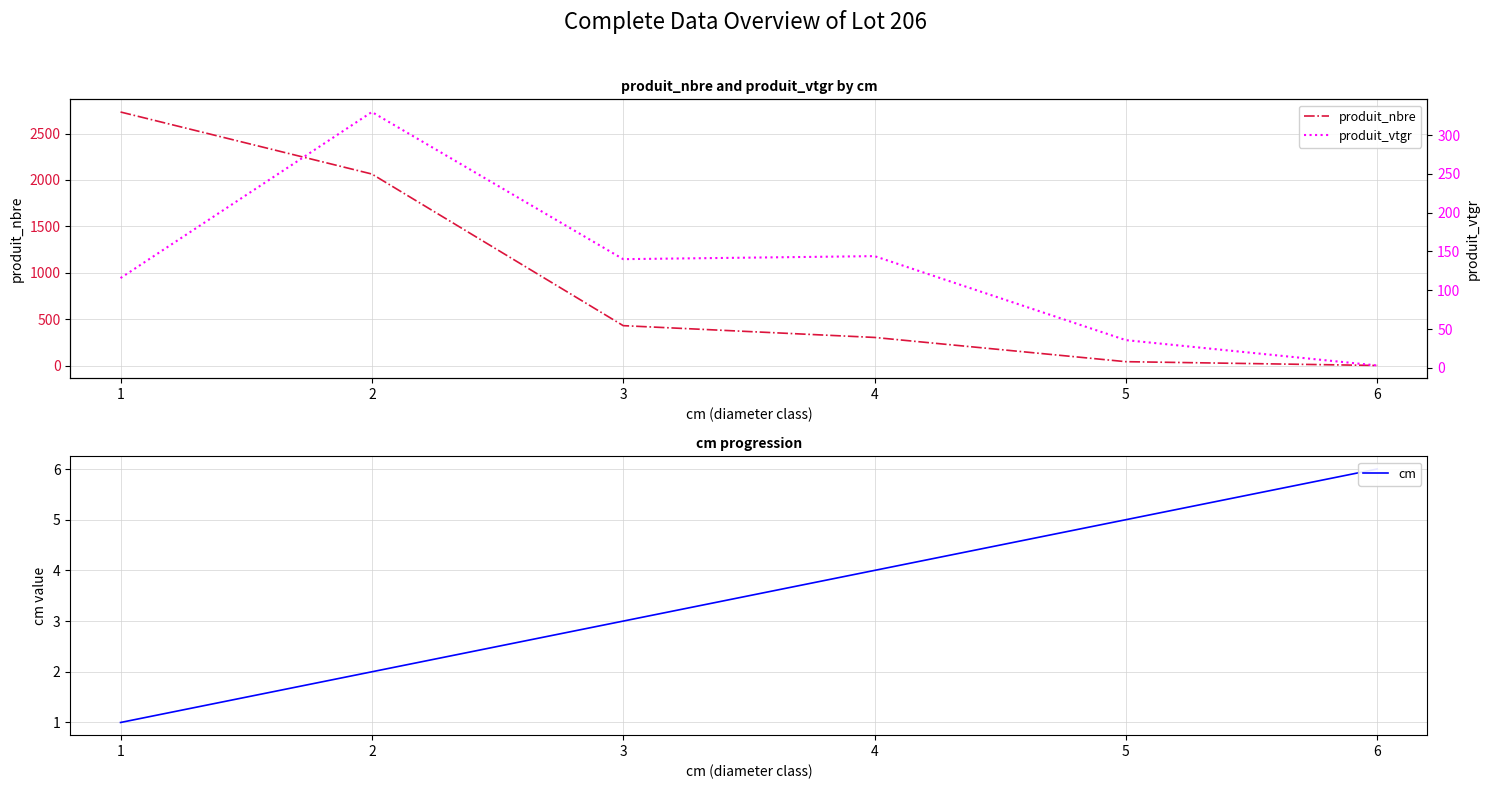

What is the sum of all cm values?

21.0